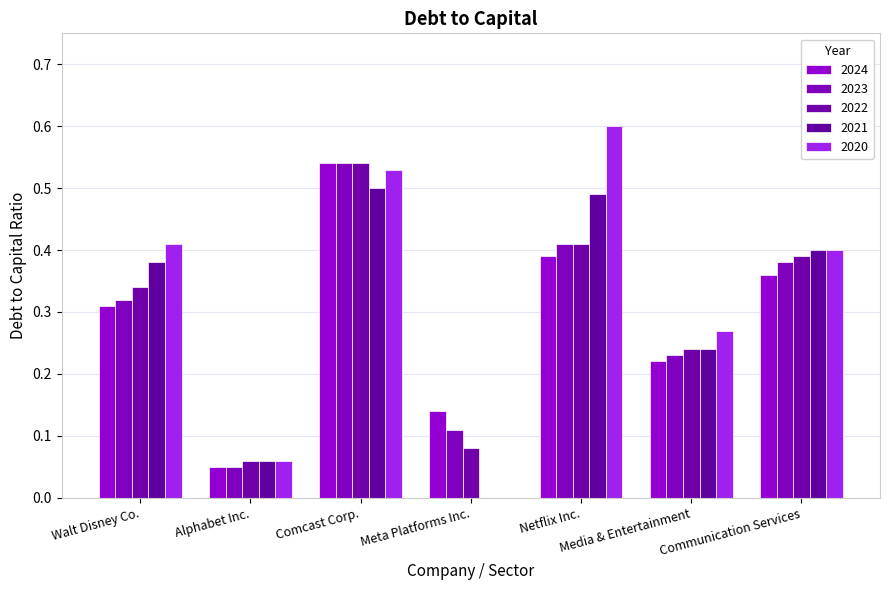

How many values in 2021 are above zero?

6